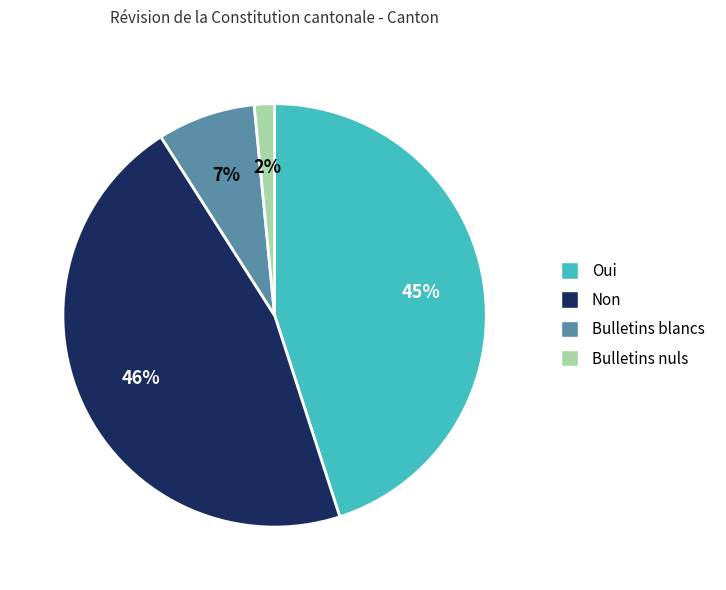

Which category has the biggest portion of the pie?

Non